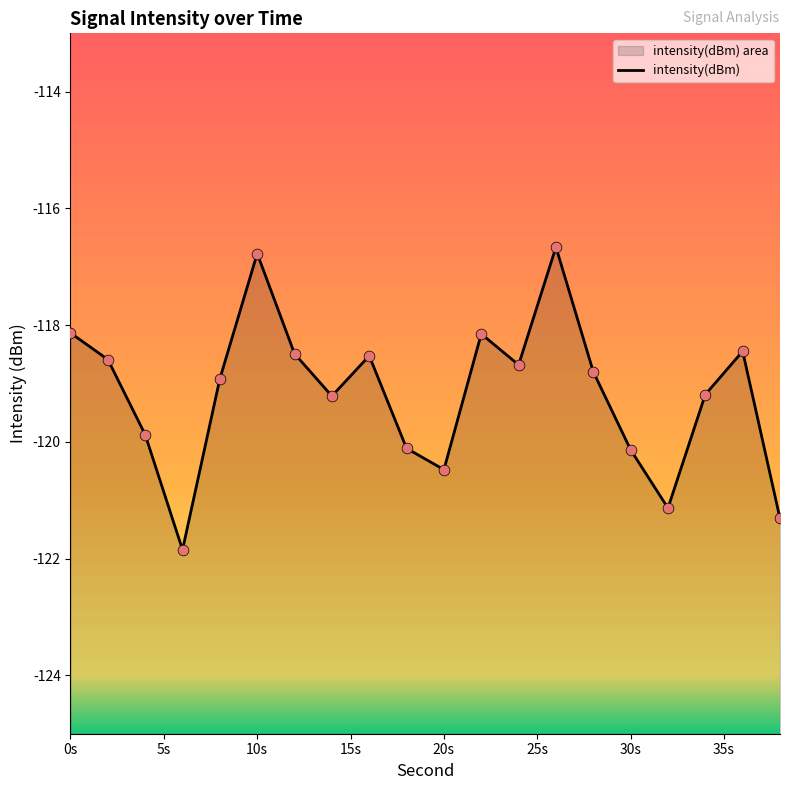

Between 38 and 10, which is larger?

10